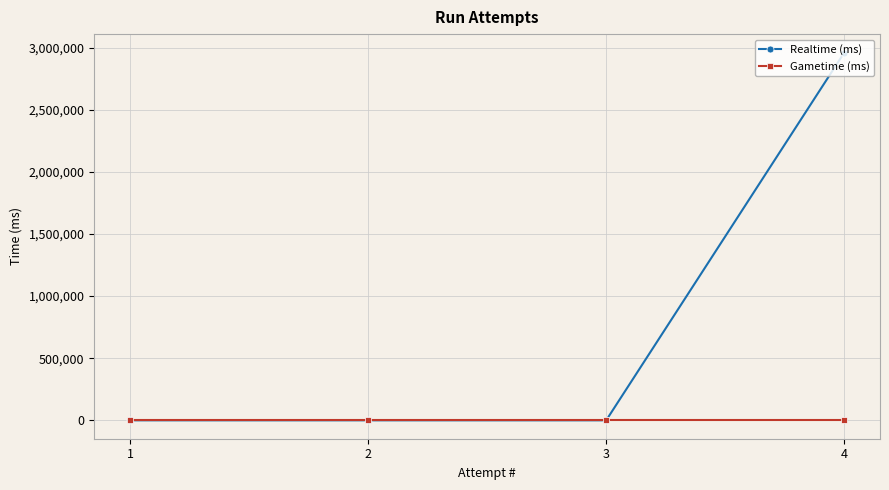

Rank the series by their average value, from highest to lowest.

Realtime (ms), Gametime (ms)